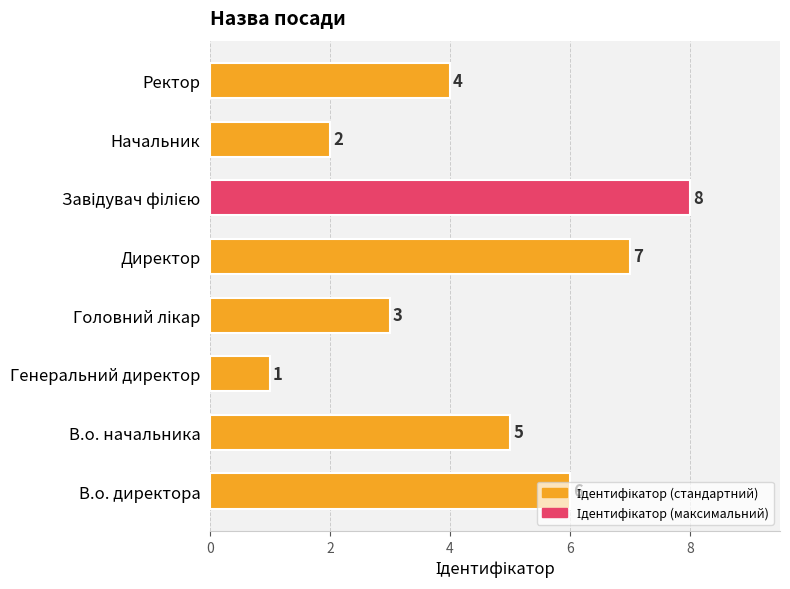

How many series are shown in this chart?

1